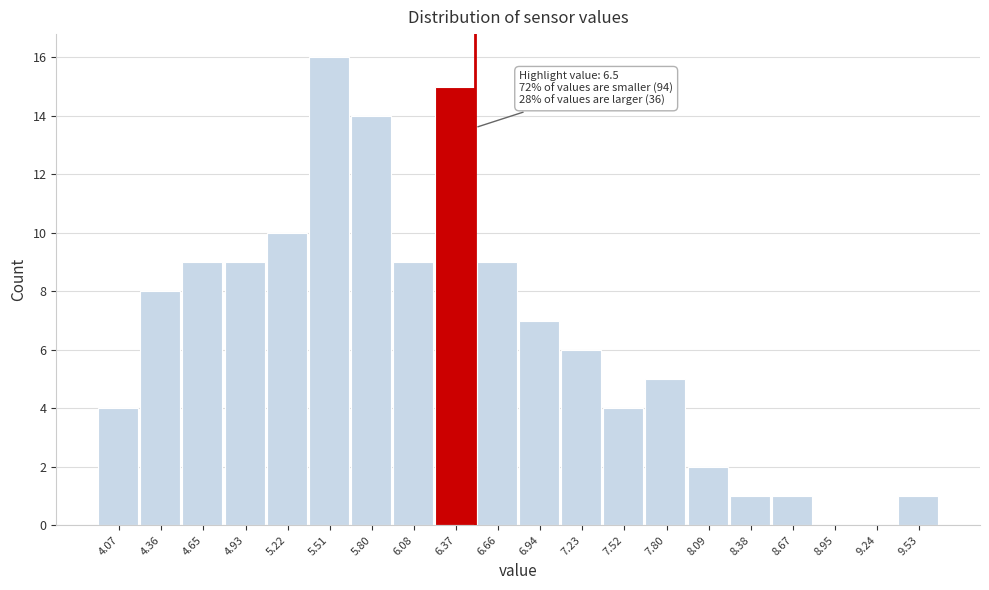

Over which range of the x-axis is the bar tallest?

5.35 to 5.65